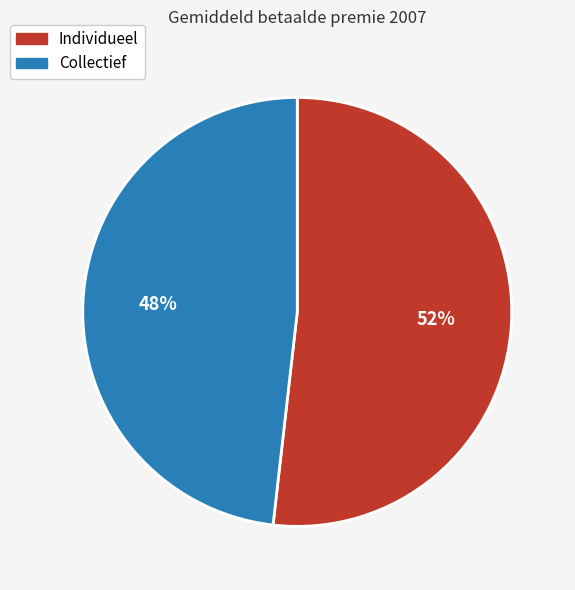

To the nearest percent, what is the difference between the largest and smallest slice percentages?

4%